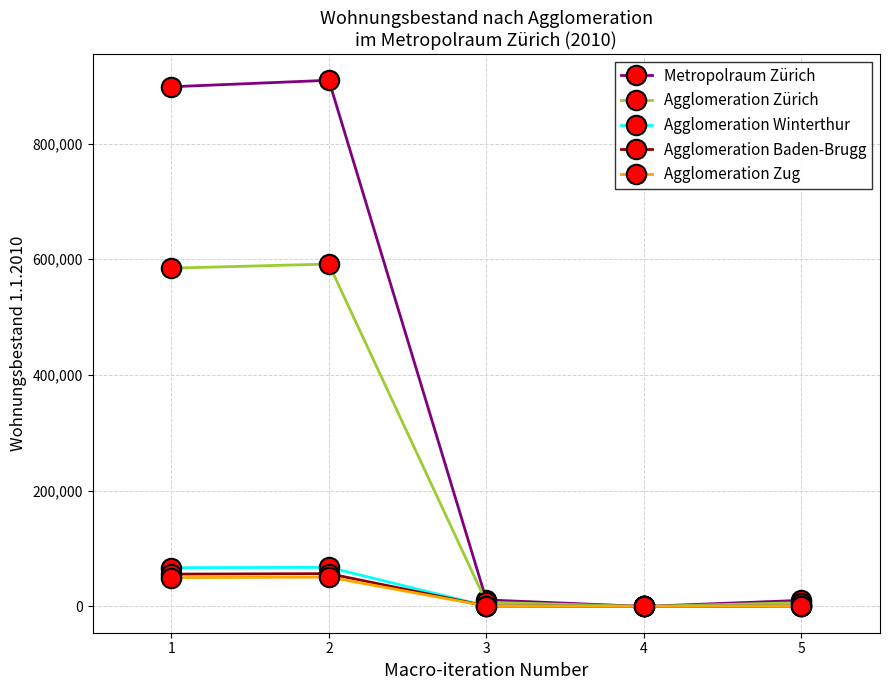

What is the value of the Agglomeration Zürich point at the 2nd from the left?

591701.0